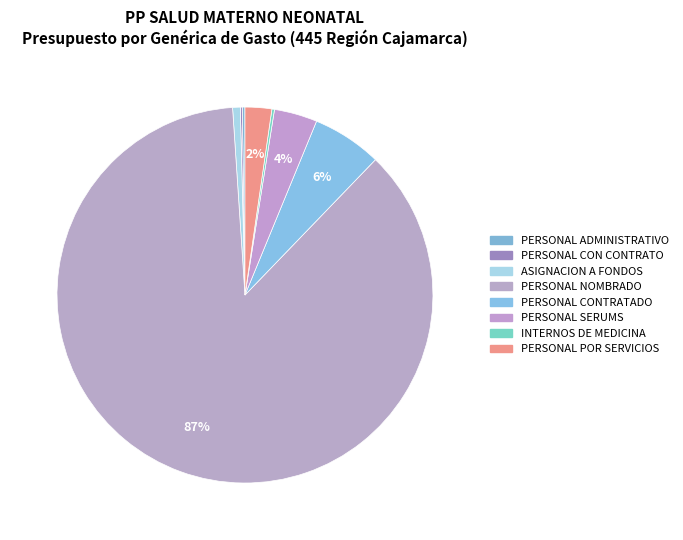

Count the number of slices in the pie.

8